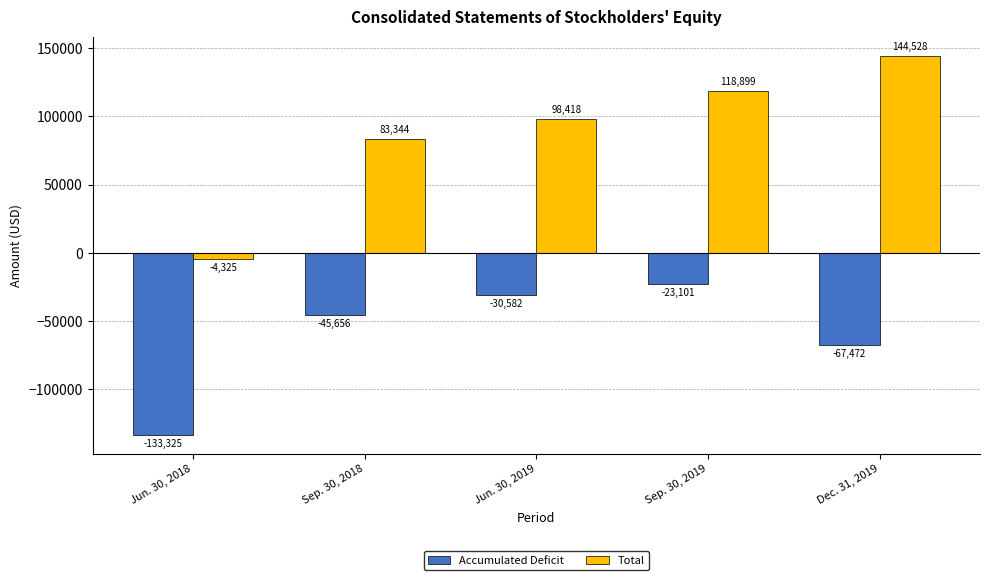

At which category is the sum across all series the highest?

Sep. 30, 2019